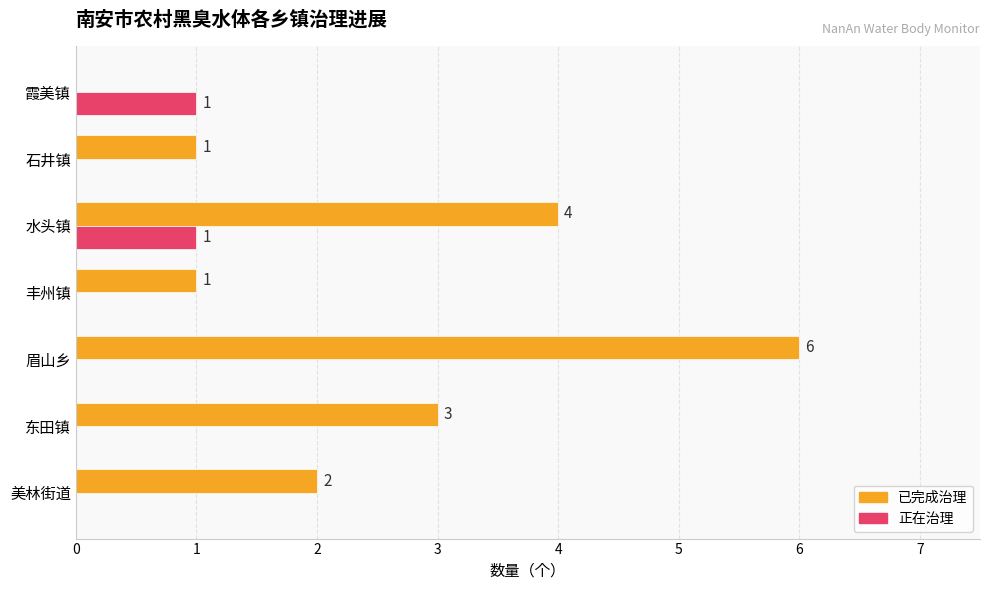

Where is 已完成治理 nearest to the value 3?

东田镇